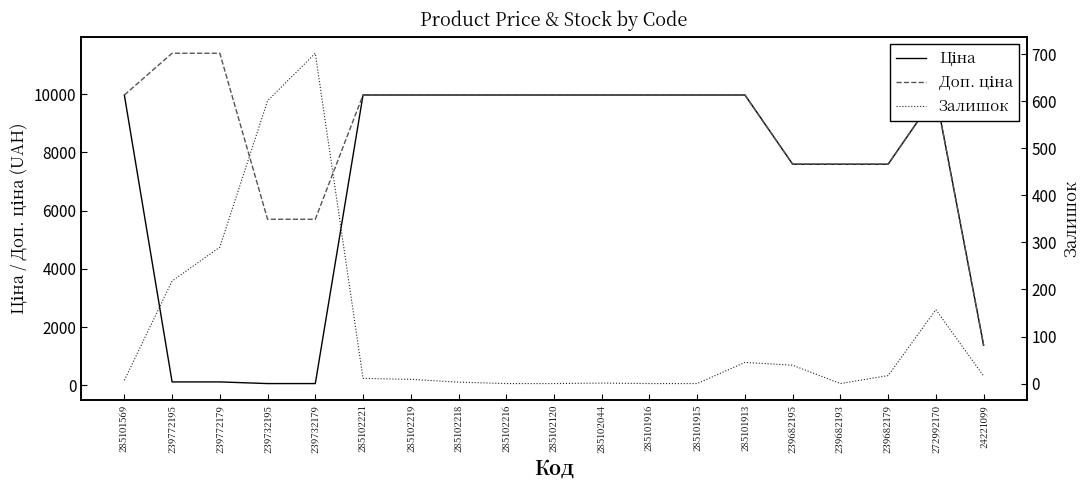

What value does the Залишок series have at 285101913?

45.0